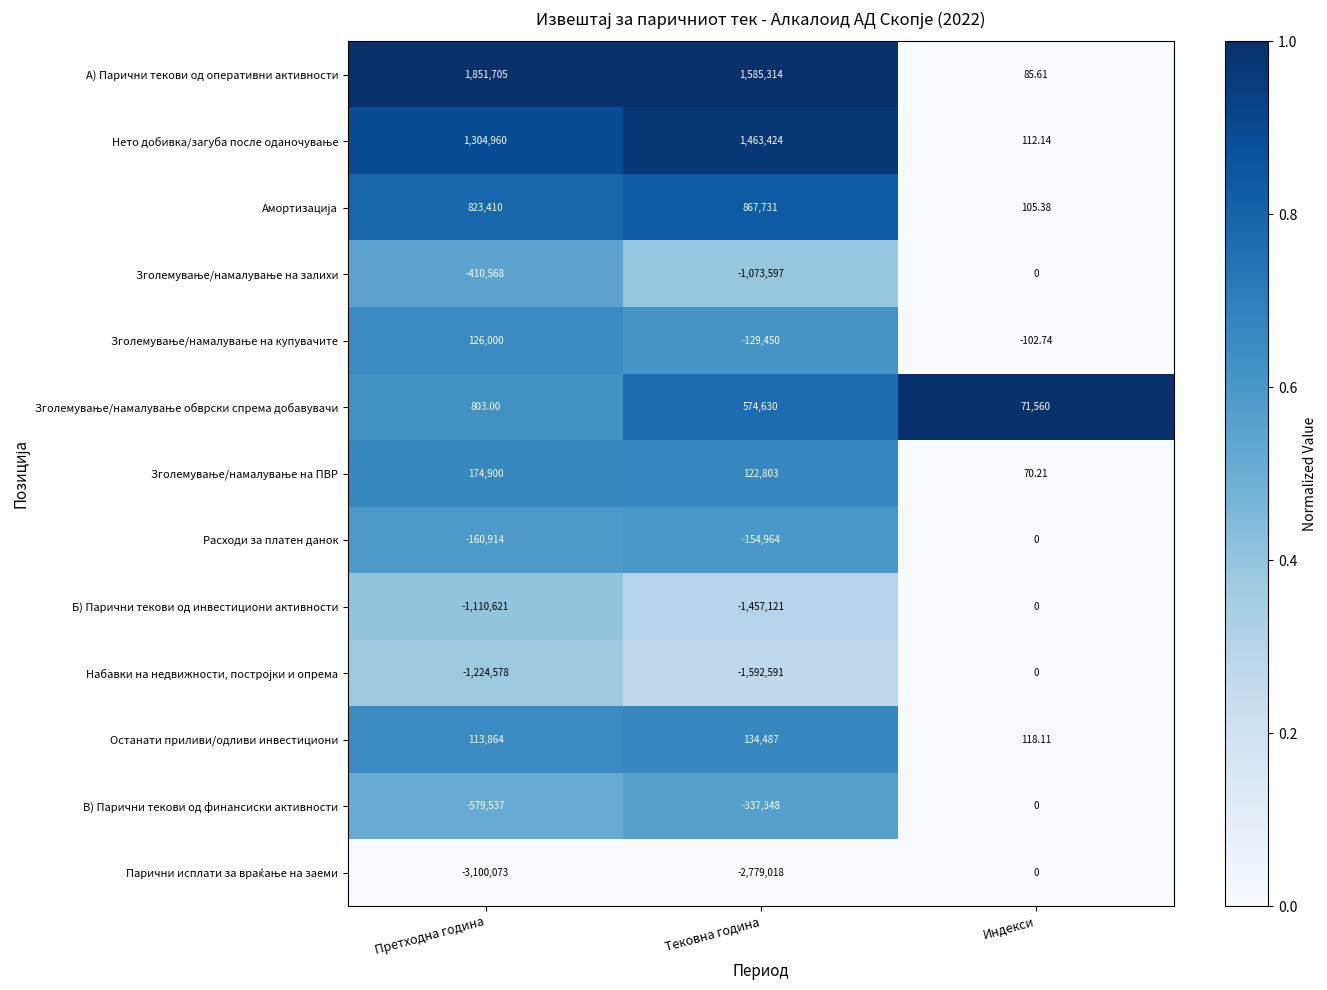

At which label does Расходи за платен данок reach its minimum?

Претходна година